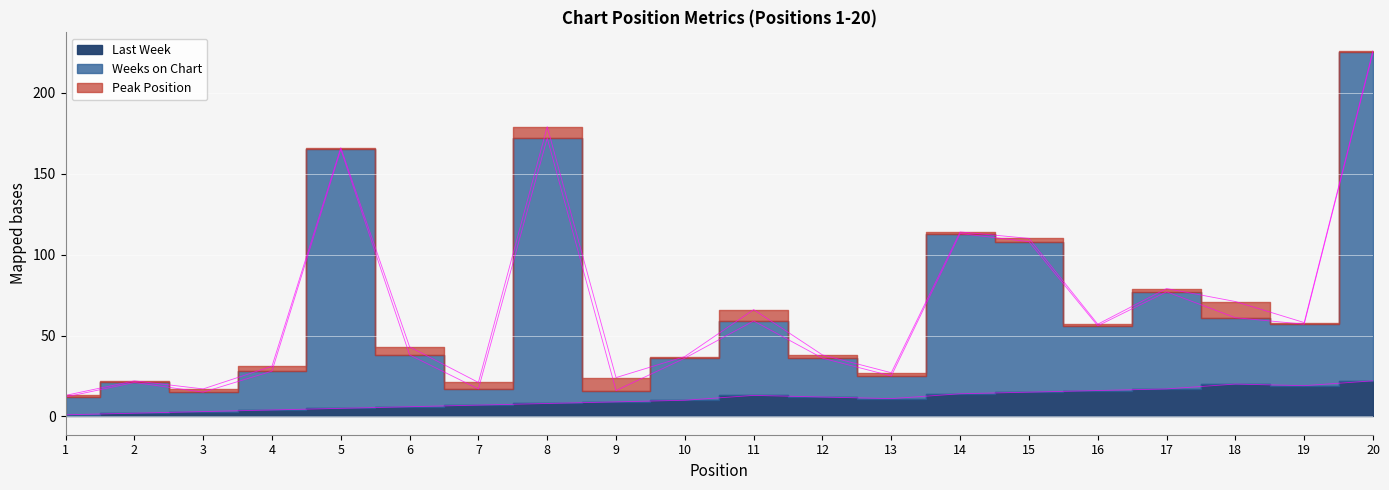

Which series has the largest total across all categories?

Weeks on Chart